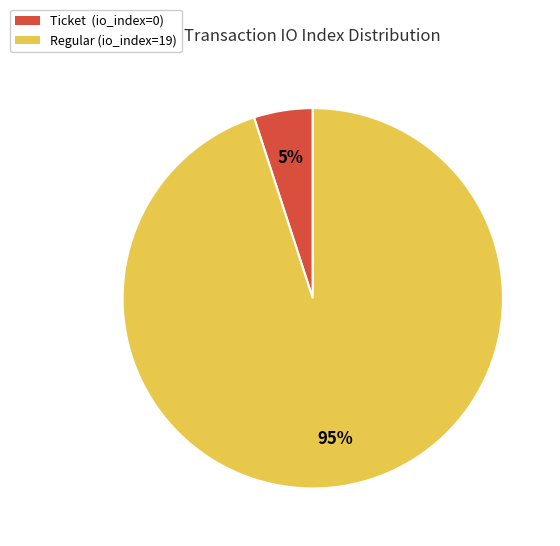

What percentage is the Regular (io_index=19) slice, to the nearest percent?

95%